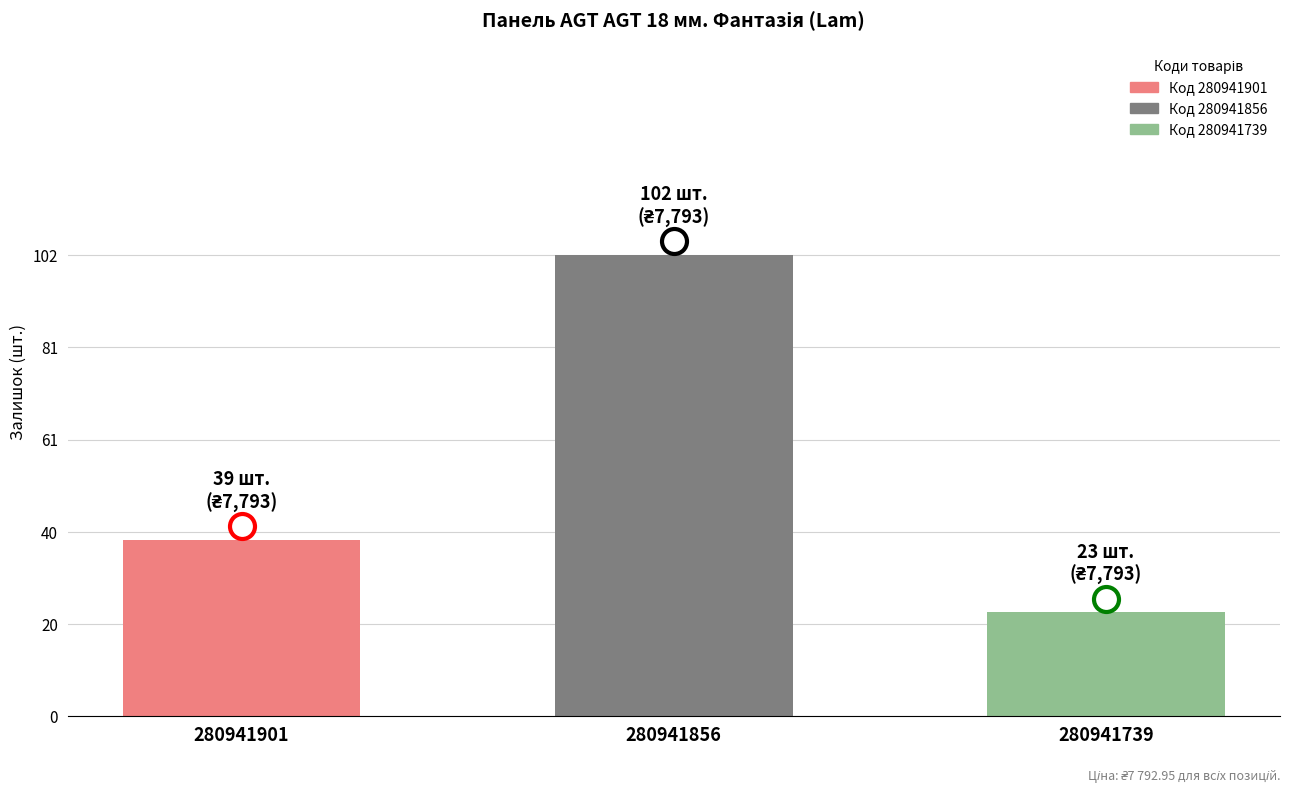

What is the difference between the second highest and minimum values?

16